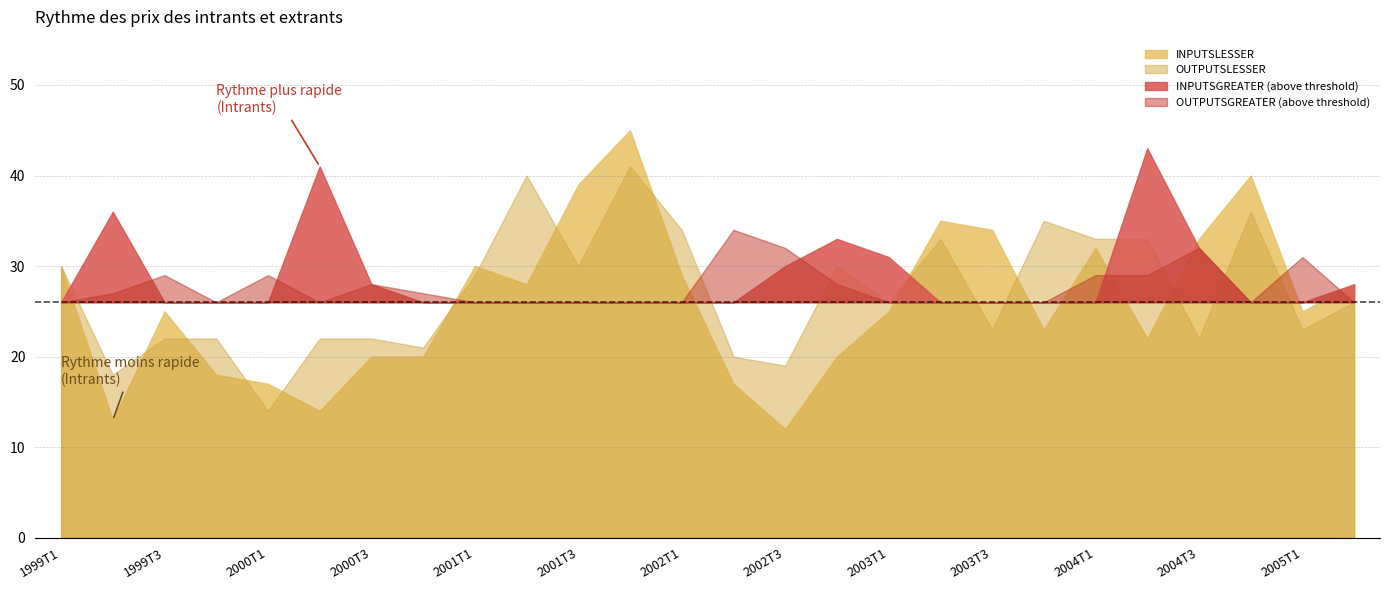

Is it true that INPUTSGREATER equals 6 at 2002T3?

False